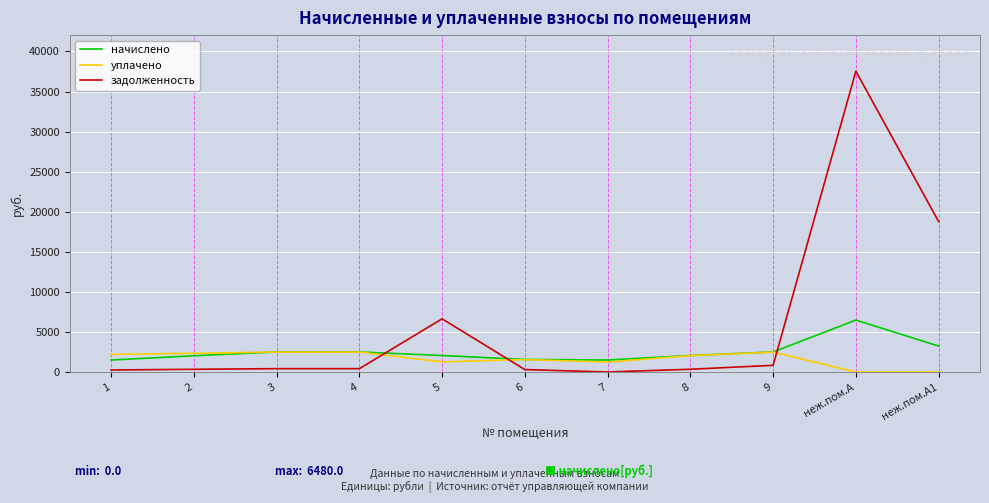

Is it true that уплачено equals 1707.9 at неж.пом.А?

False